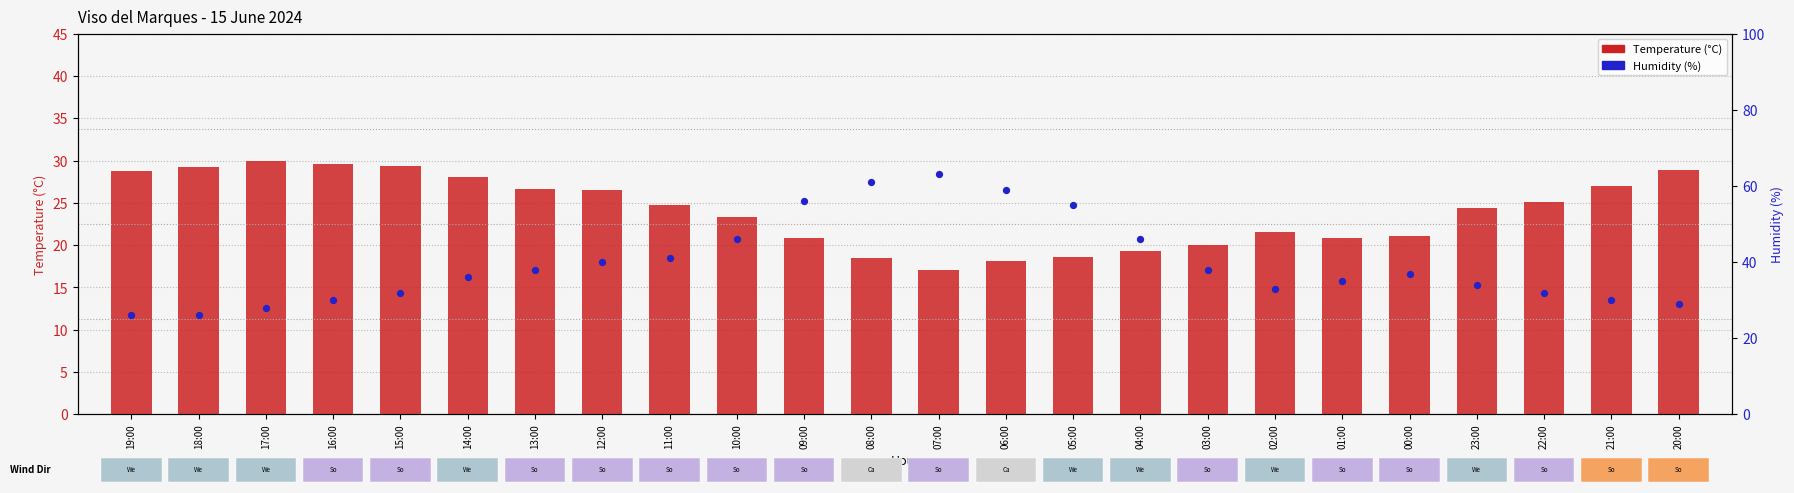

What are all the series names shown in the legend?

Temperature (°C), Humidity (%)